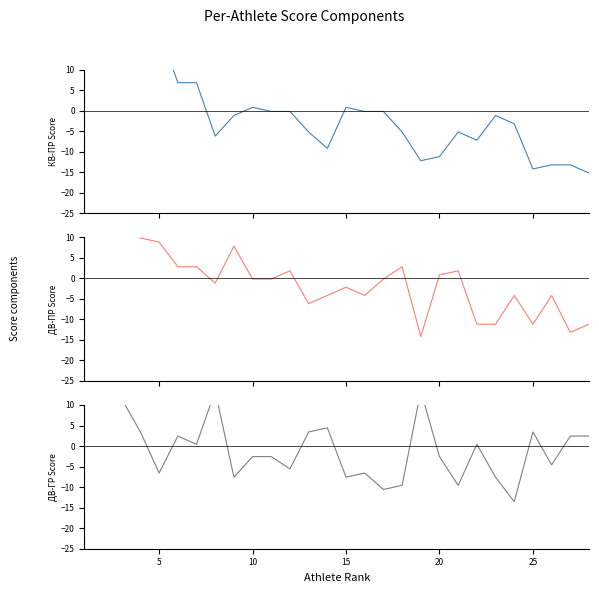

What is the label of the 18th point from the right?

10